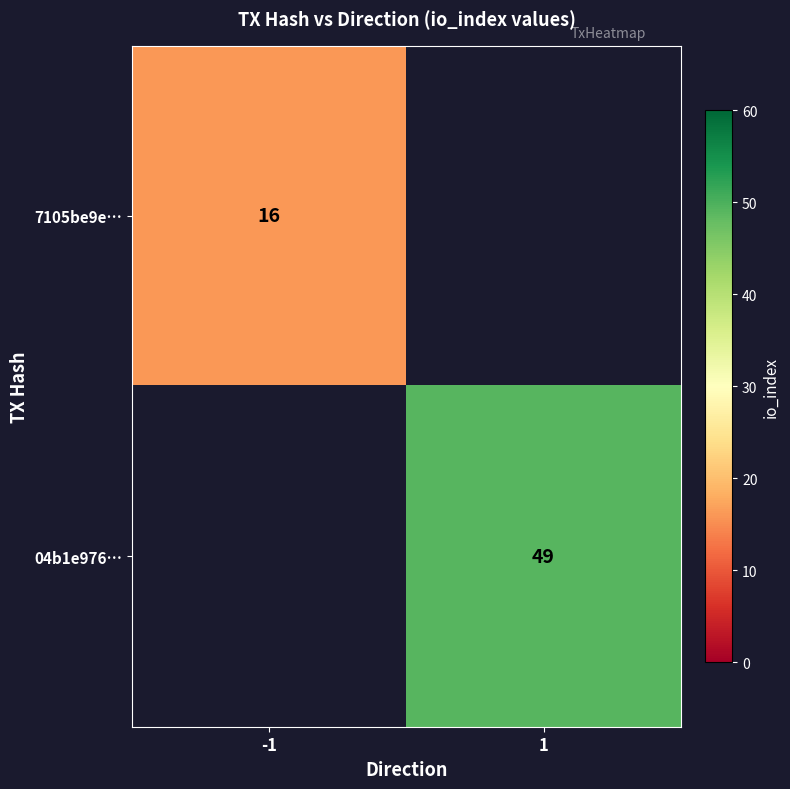

Which label corresponds to the smallest value in the chart?

-1